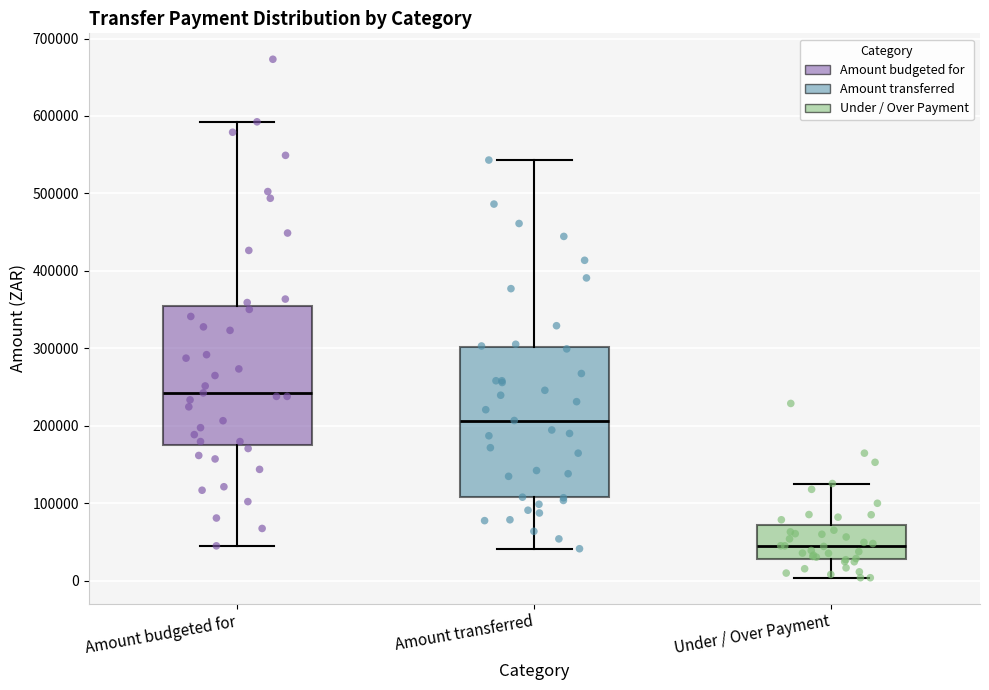

Which box's median line is the highest?

Amount budgeted for